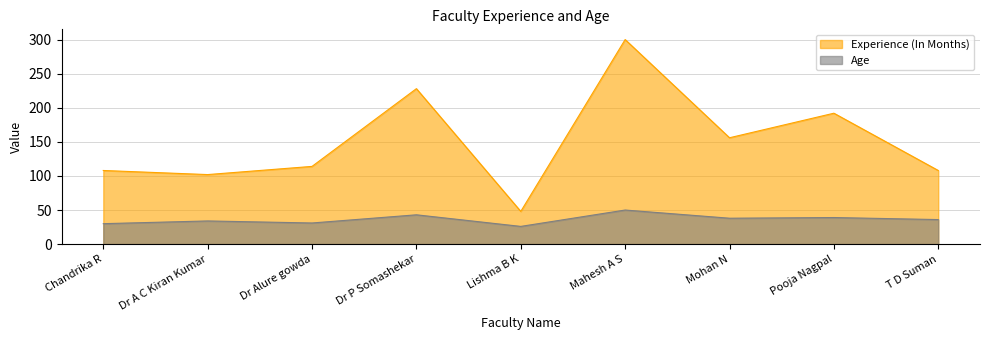

True or false: Age and Experience (In Months) intersect in this chart.

False